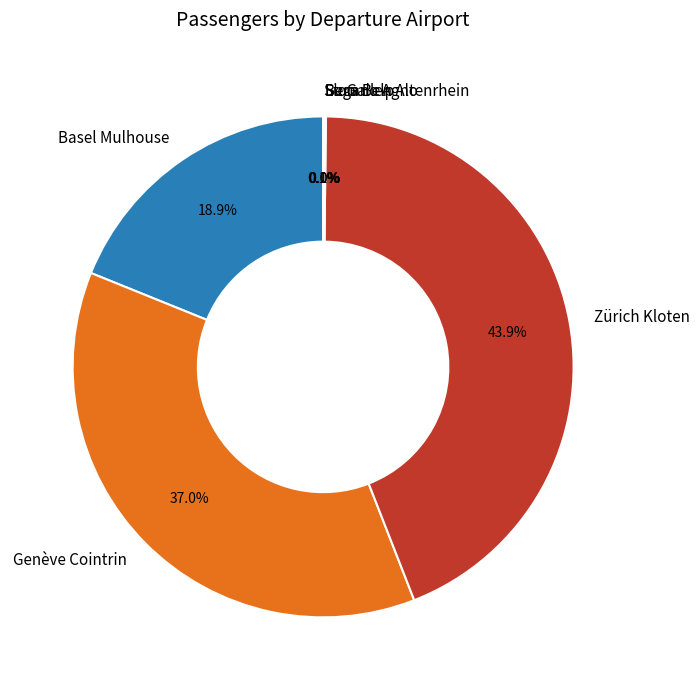

To the nearest percent, what is the average slice percentage?

14%